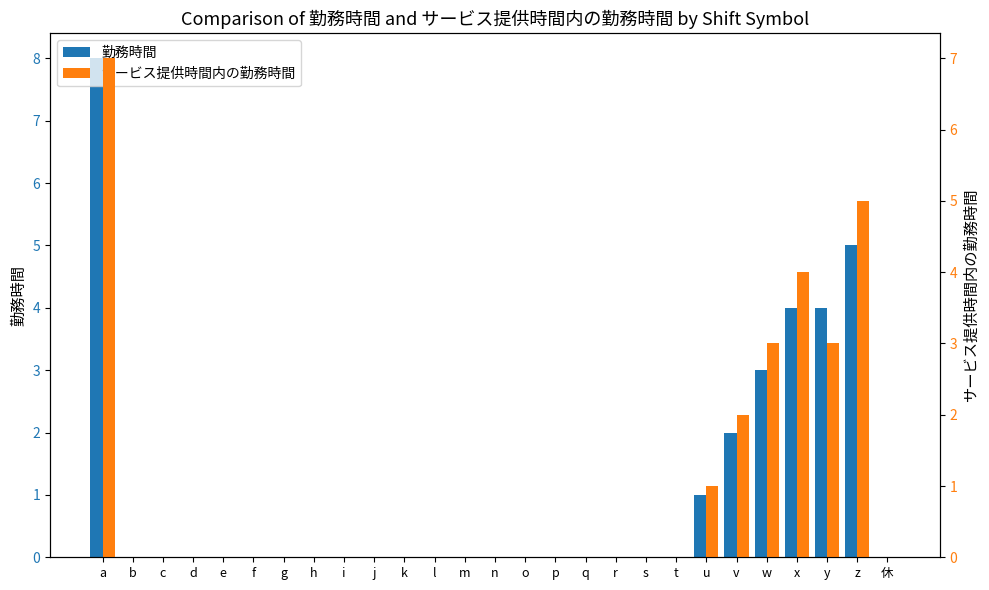

How many values in サービス提供時間内の勤務時間 are above zero?

7